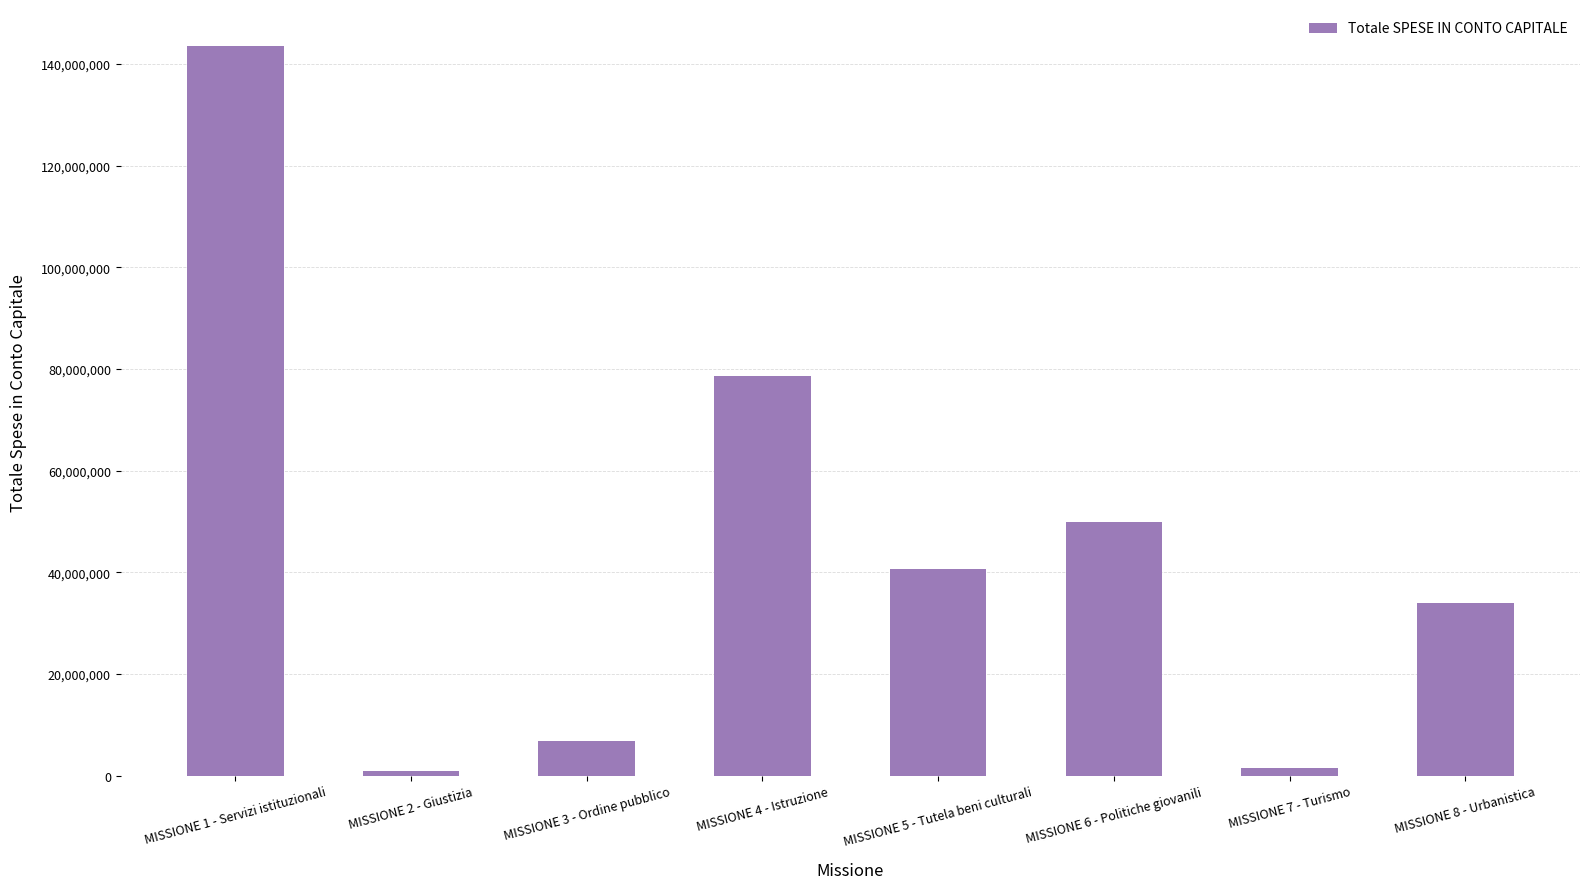

Are the bars horizontal?

No